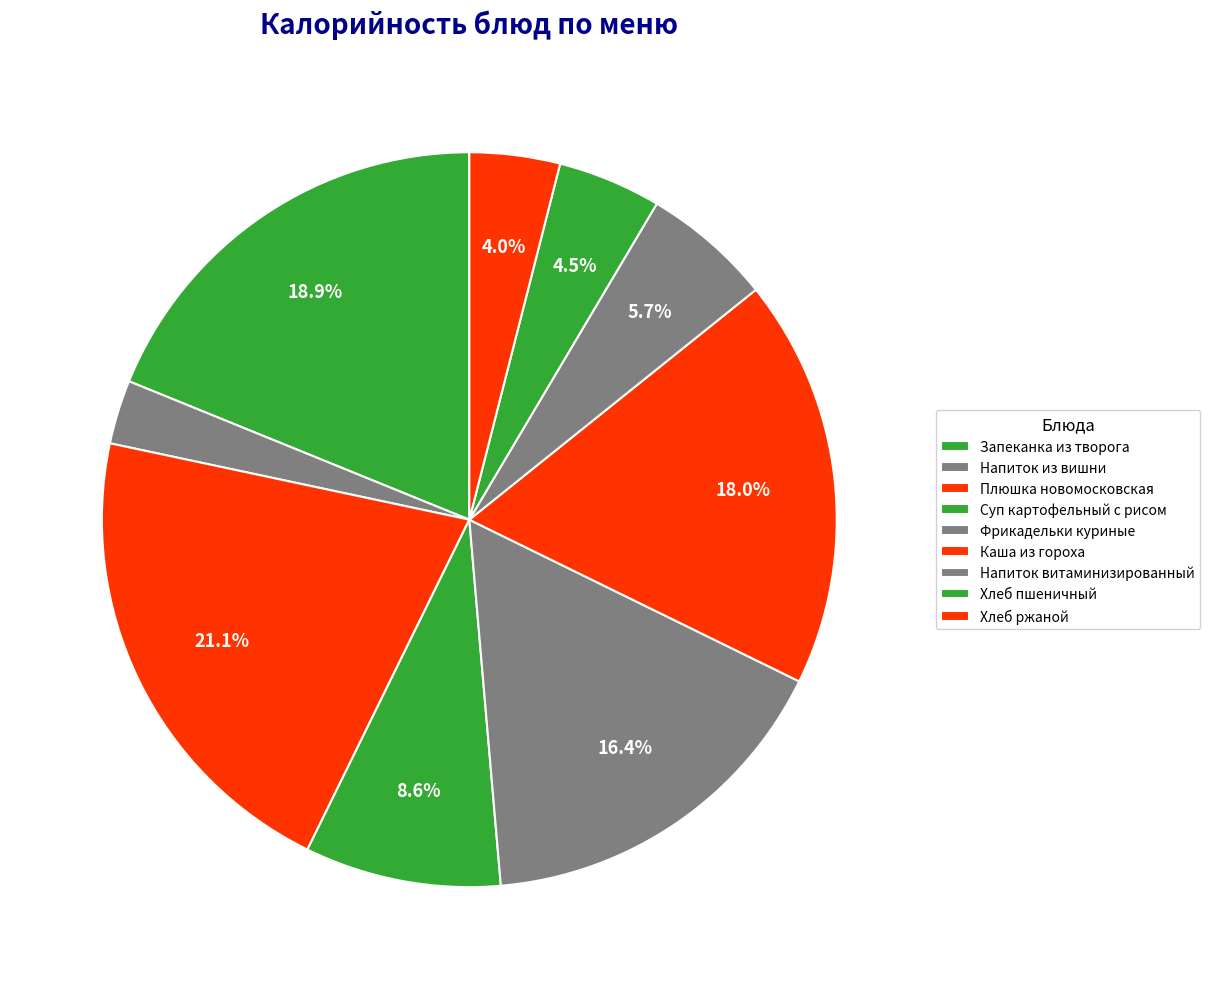

What is the smallest slice in the pie chart?

Напиток из вишни